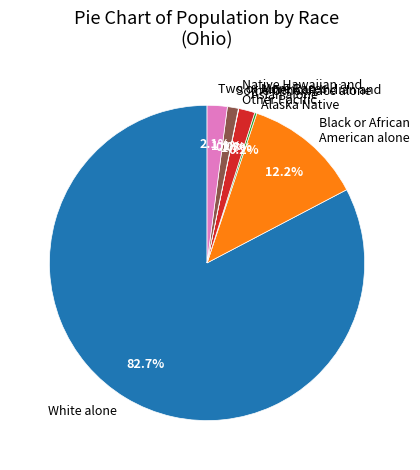

Is there a majority slice in this chart?

Yes